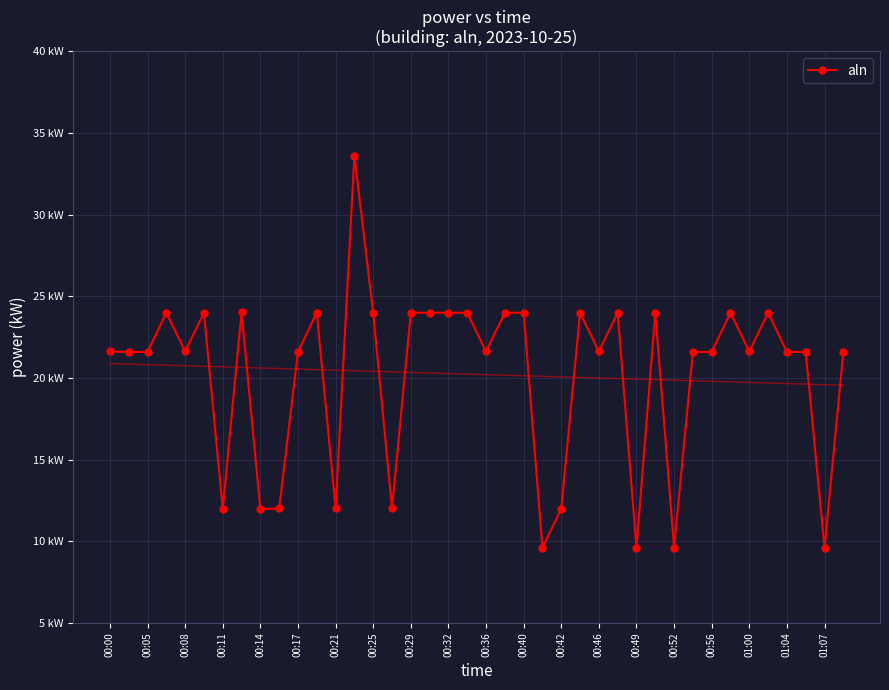

What is the minimum value shown in the chart?

9.6